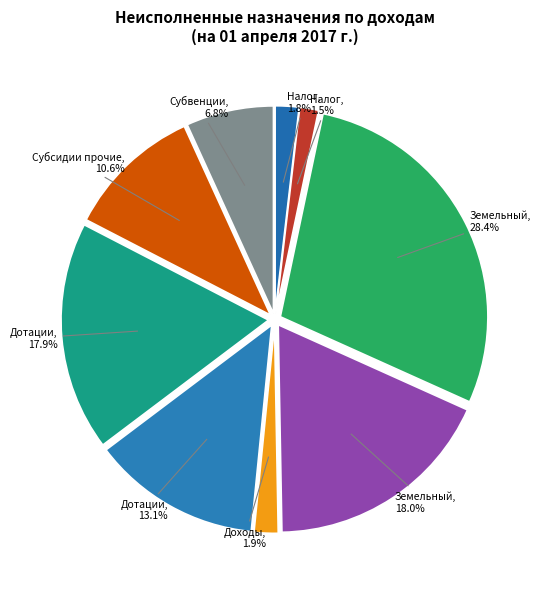

How many slices are in this pie chart?

9